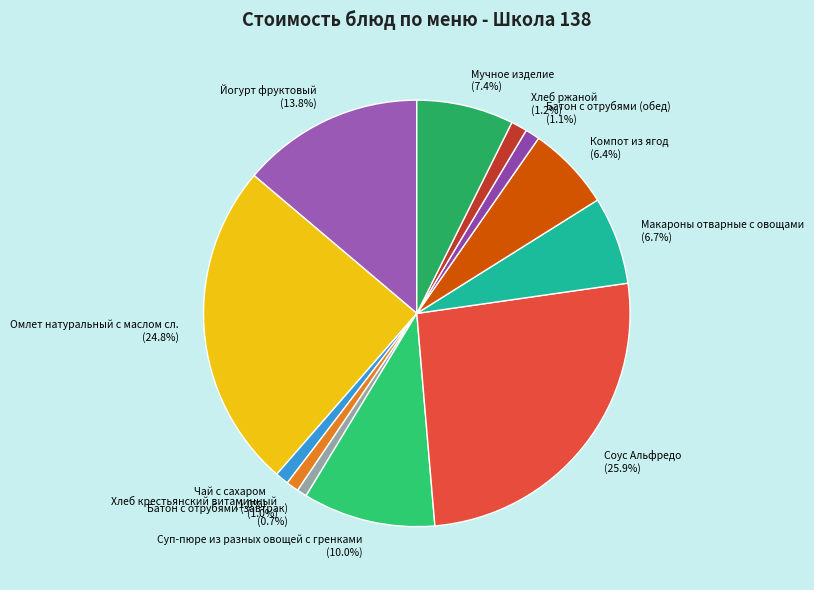

To the nearest percent, what is the difference between the largest and smallest slice percentages?

25%